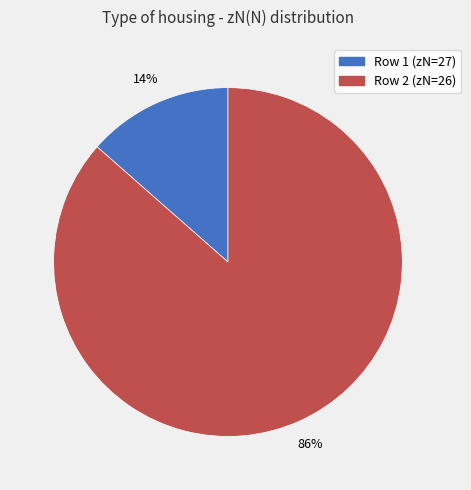

Which has a higher value, Row 1 (zN=27) or Row 2 (zN=26)?

Row 2 (zN=26)